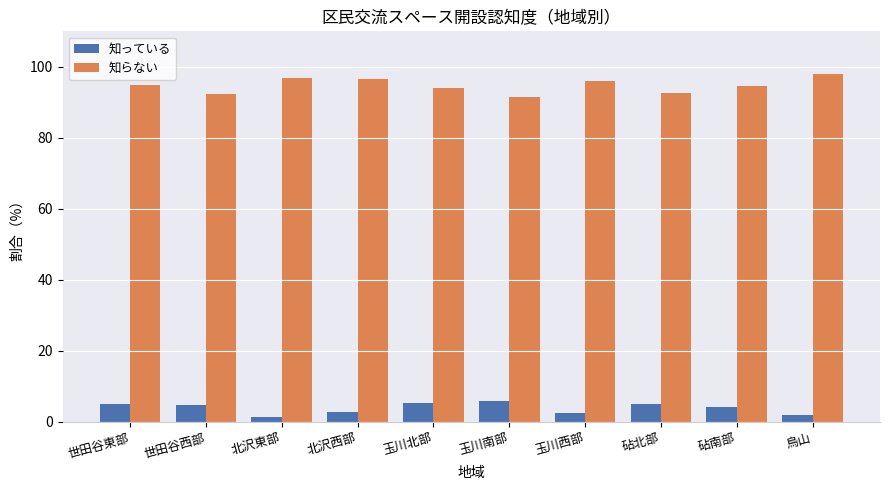

What is the total value across all series at 烏山?

100.0